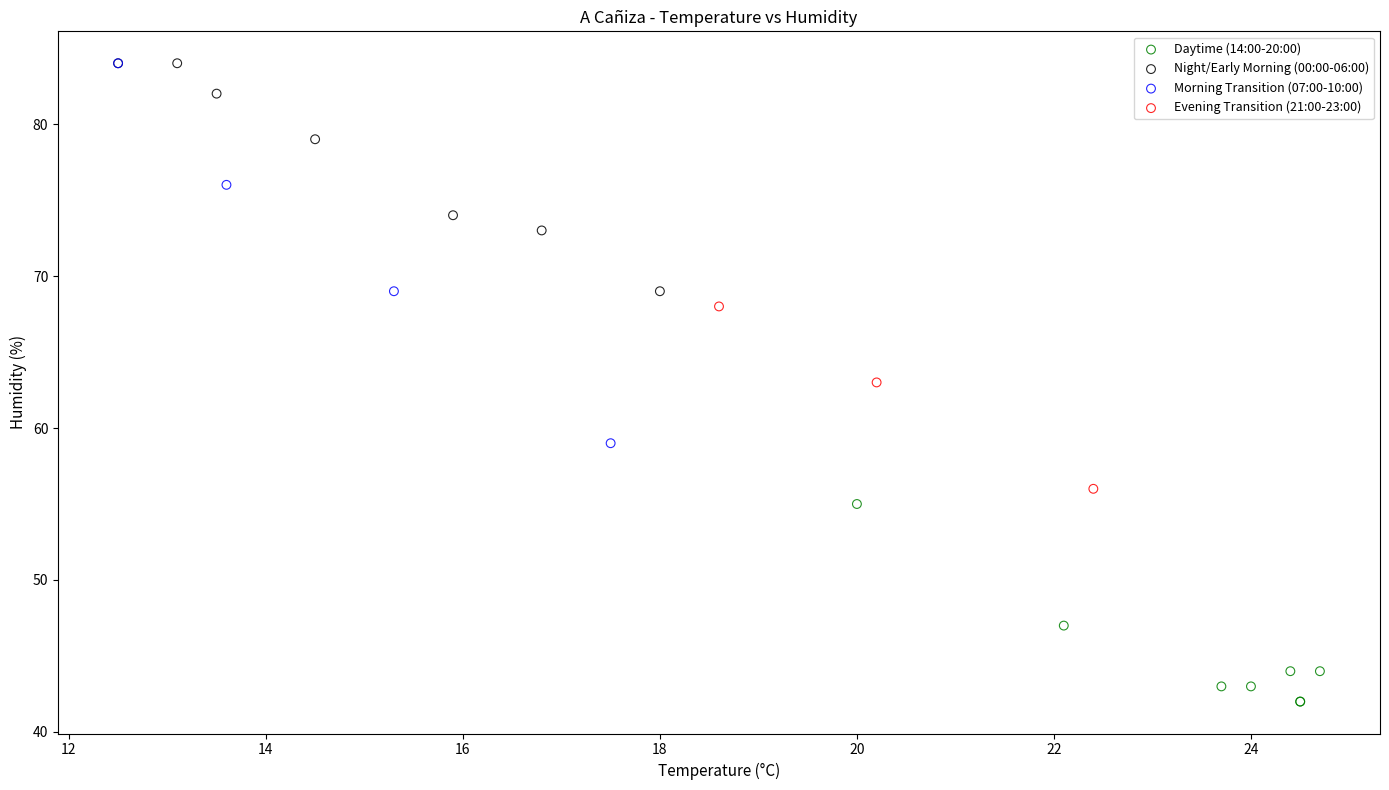

Which series reaches the minimum Y coordinate?

Daytime (14:00-20:00)